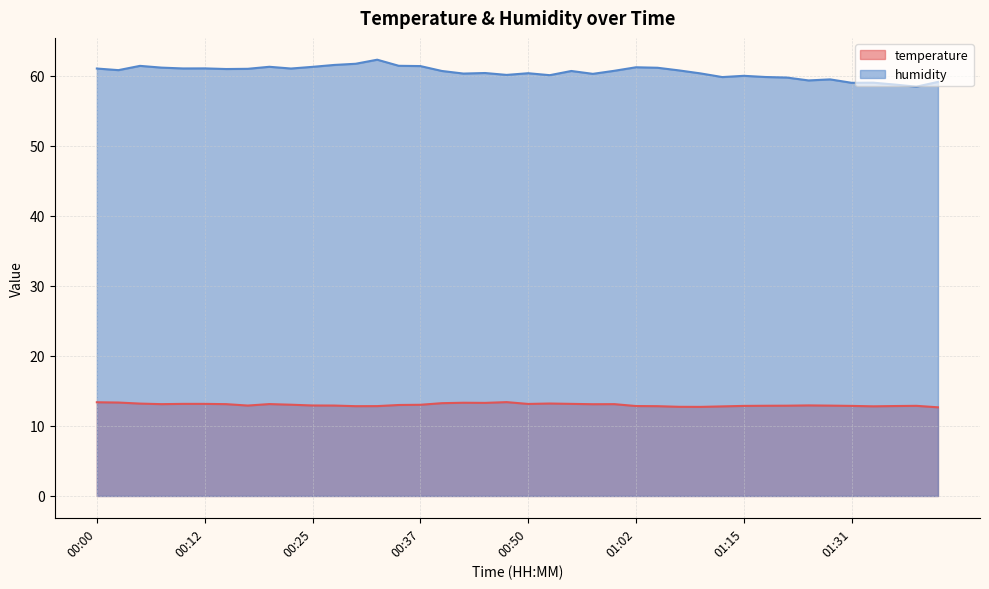

Rank the series at 00:25 from lowest to highest value.

temperature, humidity